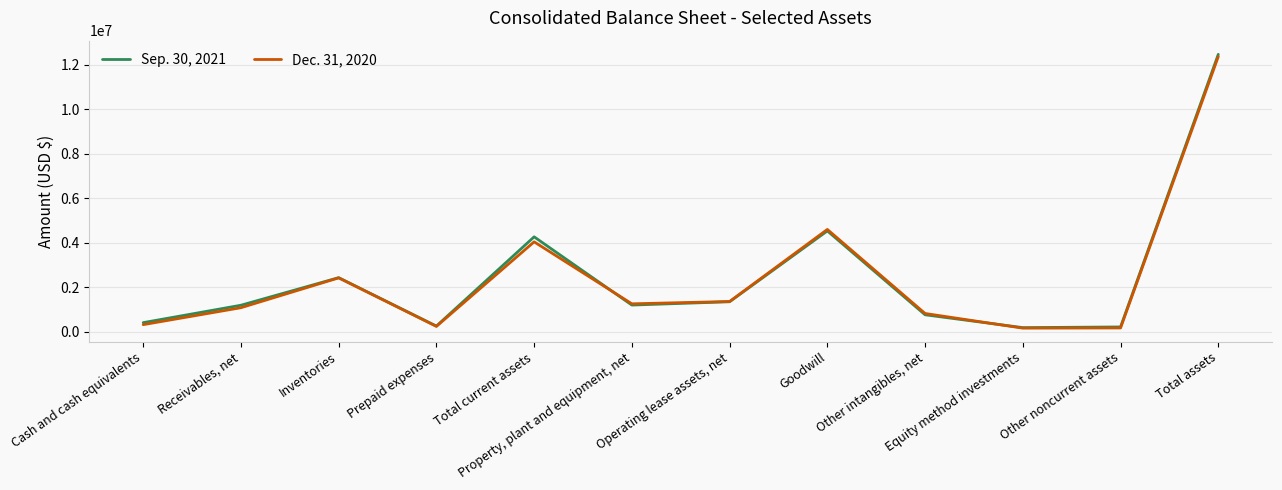

At how many categories does at least one series exceed 5252399?

1